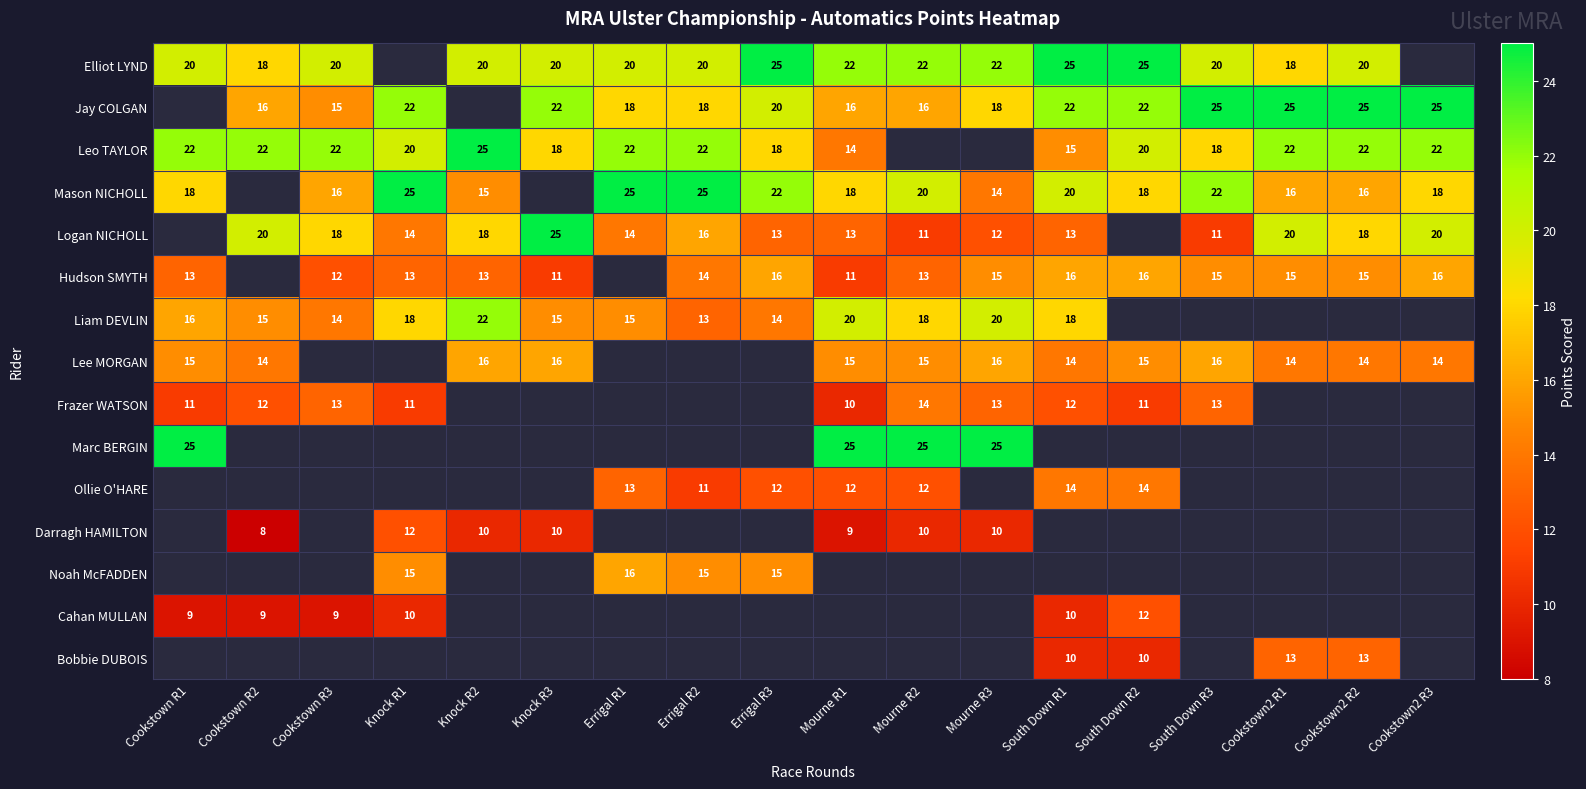

Is the value of Ollie O'HARE at Mourne R2 greater than the value of Lee MORGAN at Mourne R3?

No